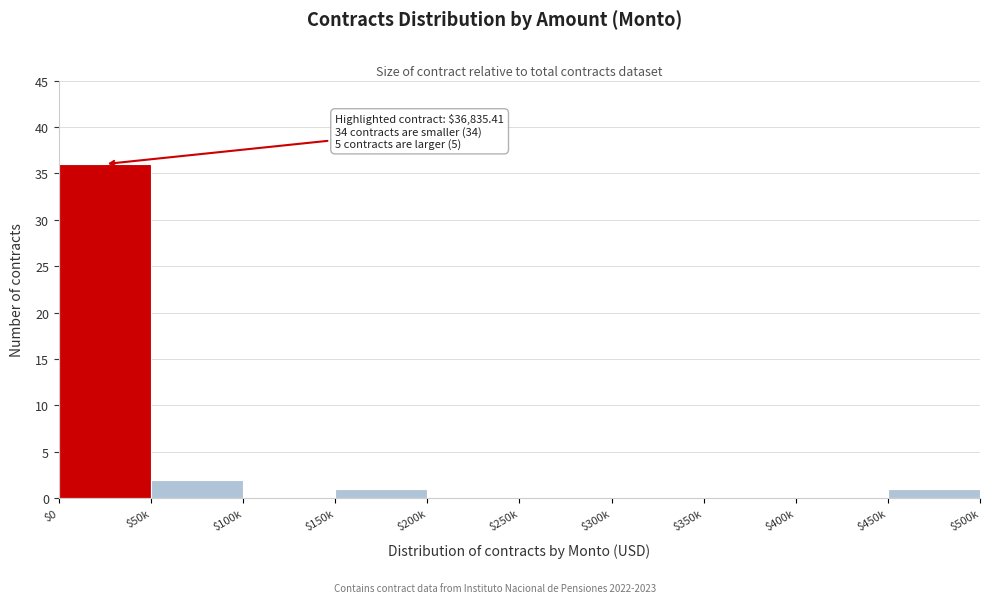

True or false: the data shows -18 at $200k.

False